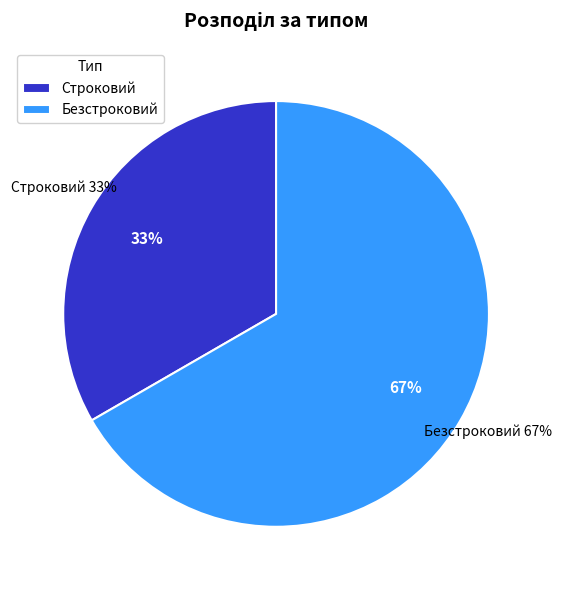

Which category has the biggest portion of the pie?

Безстроковий